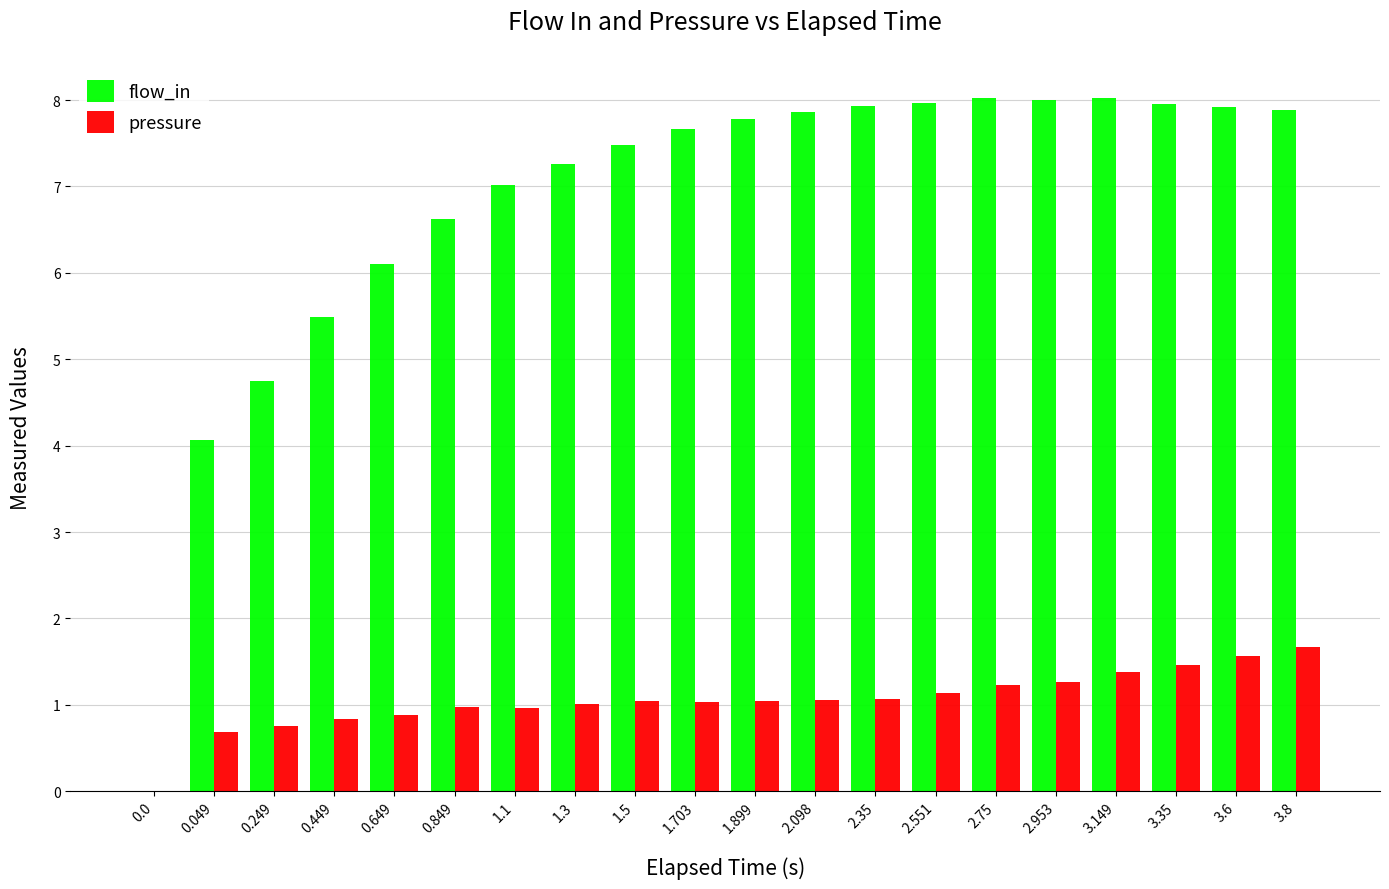

What are all the series names shown in the legend?

flow_in, pressure